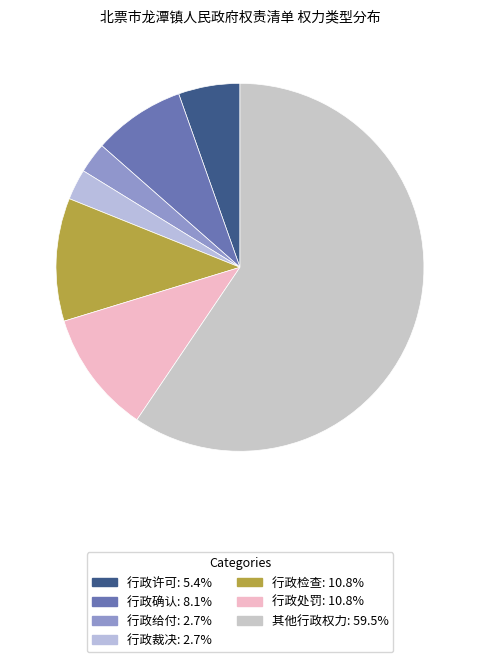

What portion of the pie excludes 行政给付?

97.3%